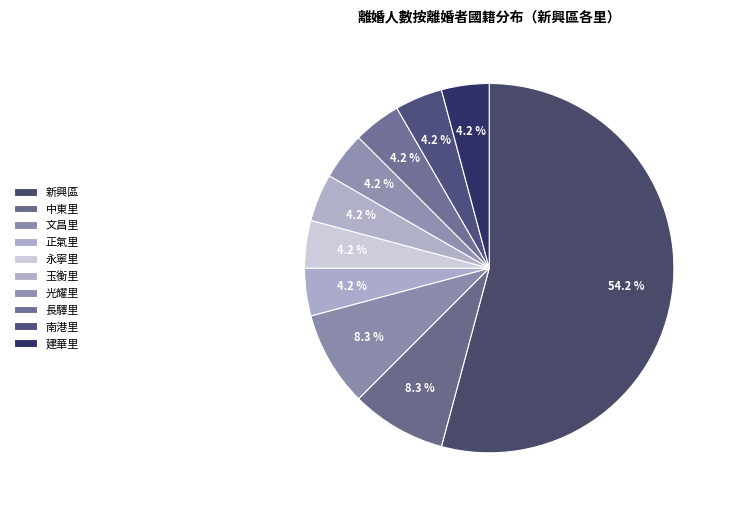

Which category has the smallest portion of the pie?

正氣里